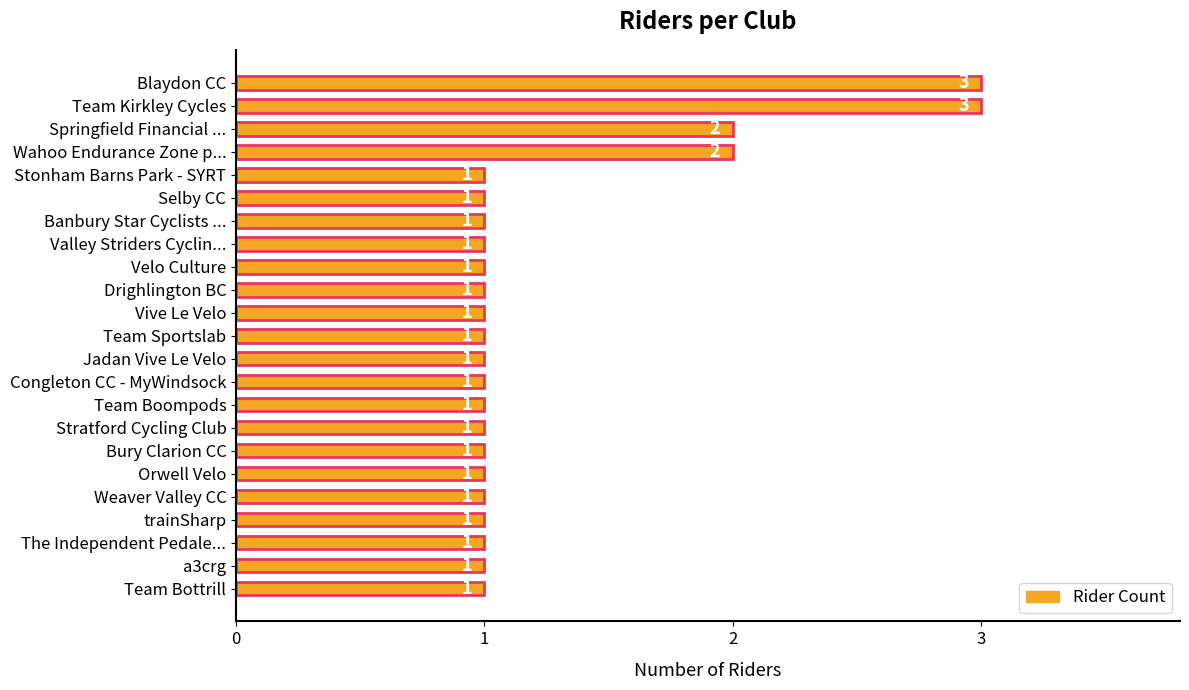

Between Blaydon CC and Drighlington BC, which is larger?

Blaydon CC